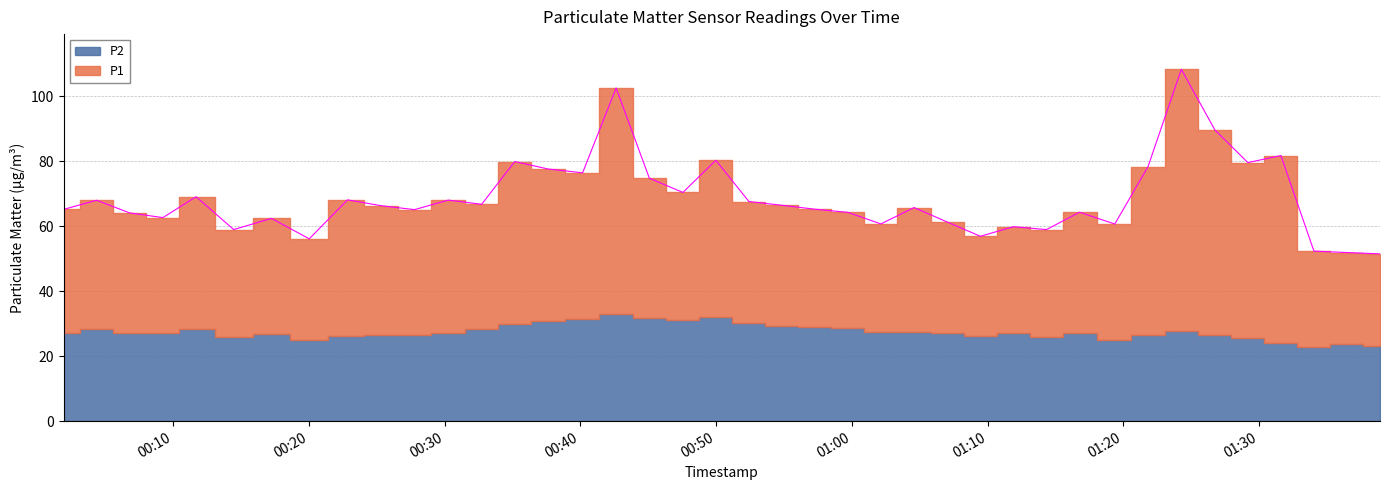

What is the difference between the values at 2023-01-05T00:59:42 and 2023-01-05T00:54:50?

2.2